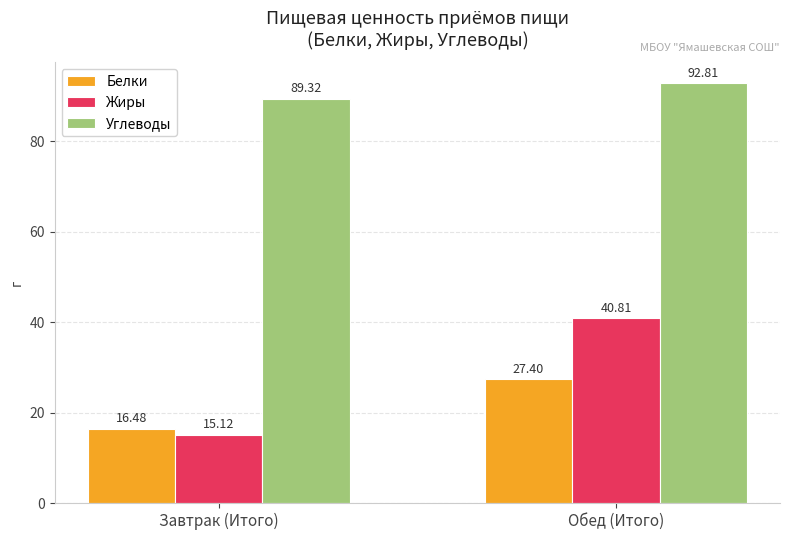

Which category has the highest value in the Углеводы series?

Обед (Итого)